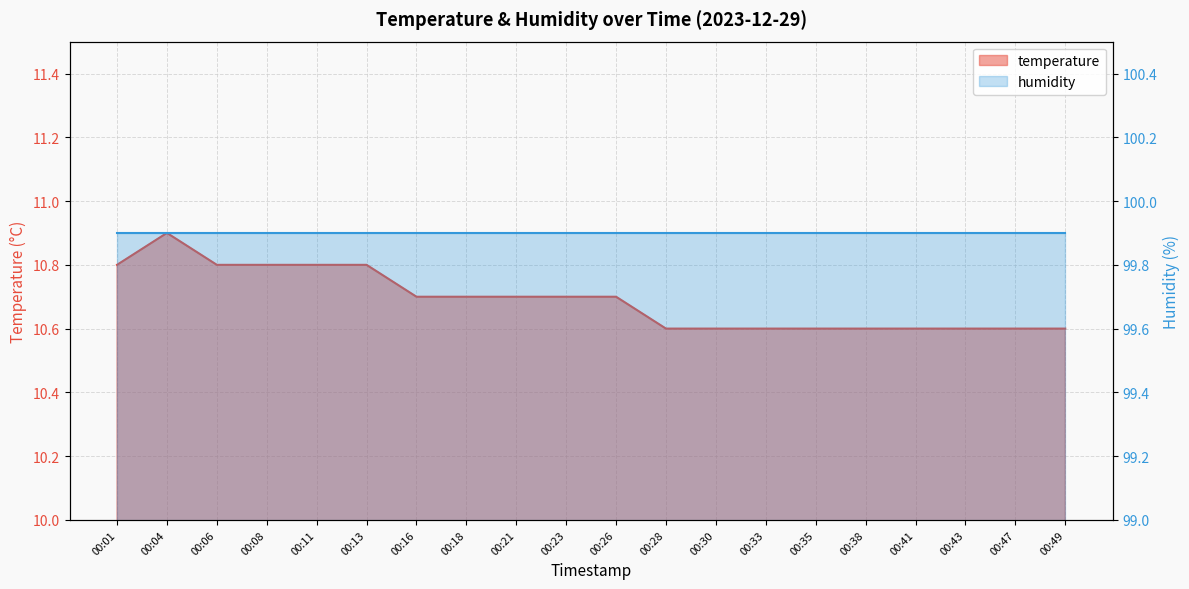

Reading left to right, list all the values displayed in this chart.

10.8	10.9	10.8	10.8	10.8	10.8	10.7	10.7	10.7	10.7	10.7	10.6	10.6	10.6	10.6	10.6	10.6	10.6	10.6	10.6